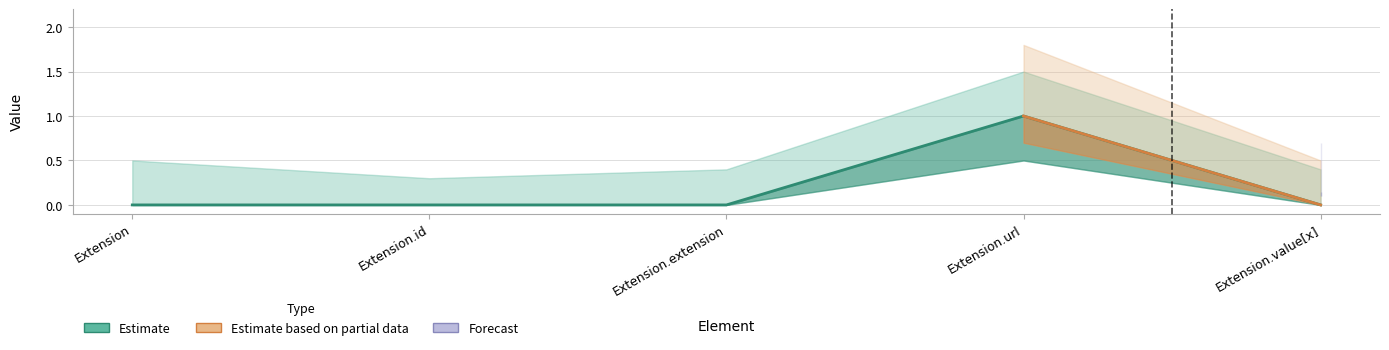

List the labels in order of value, smallest first.

Extension, Extension.id, Extension.extension, Extension.value[x], Extension.url